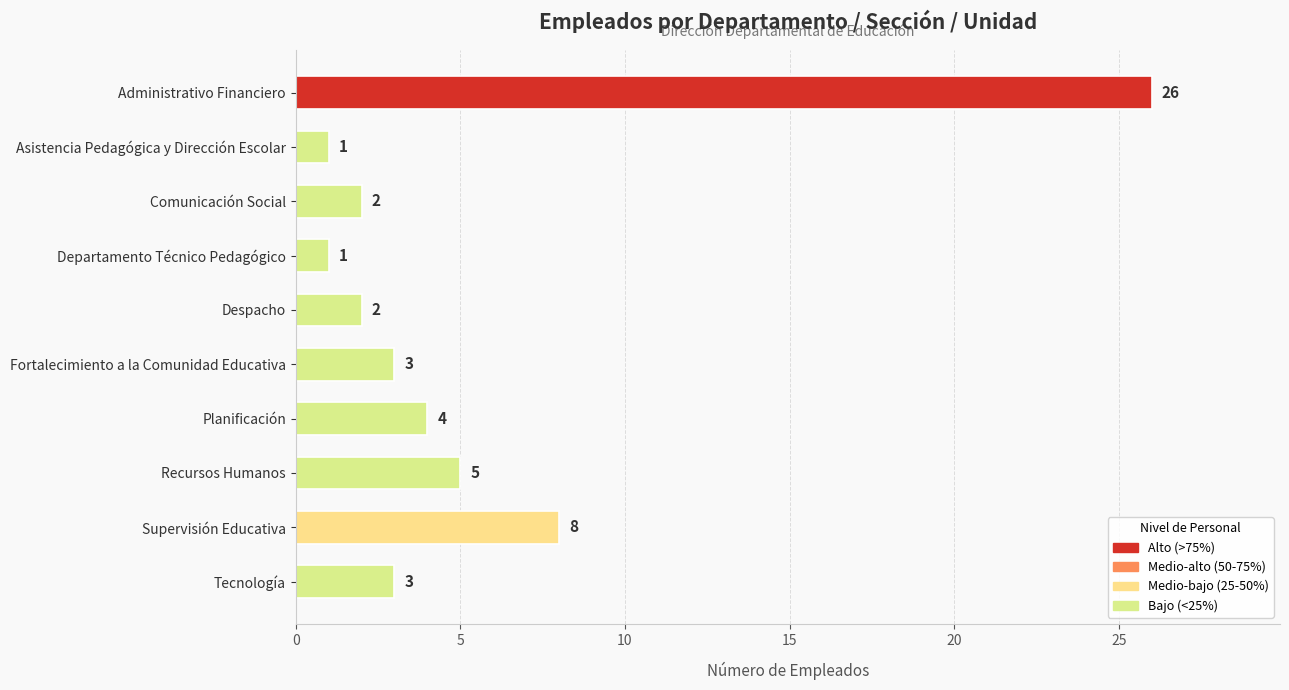

How many bars are there in total?

10